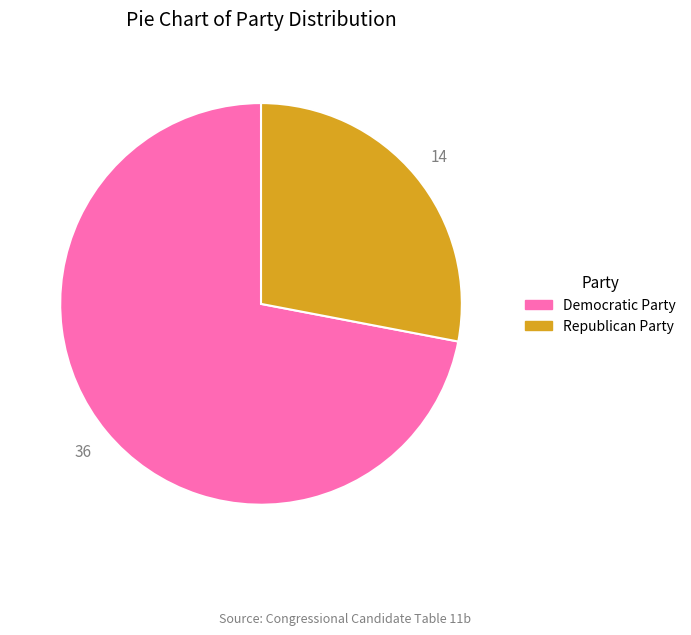

Which has a higher value, Democratic Party or Republican Party?

Democratic Party